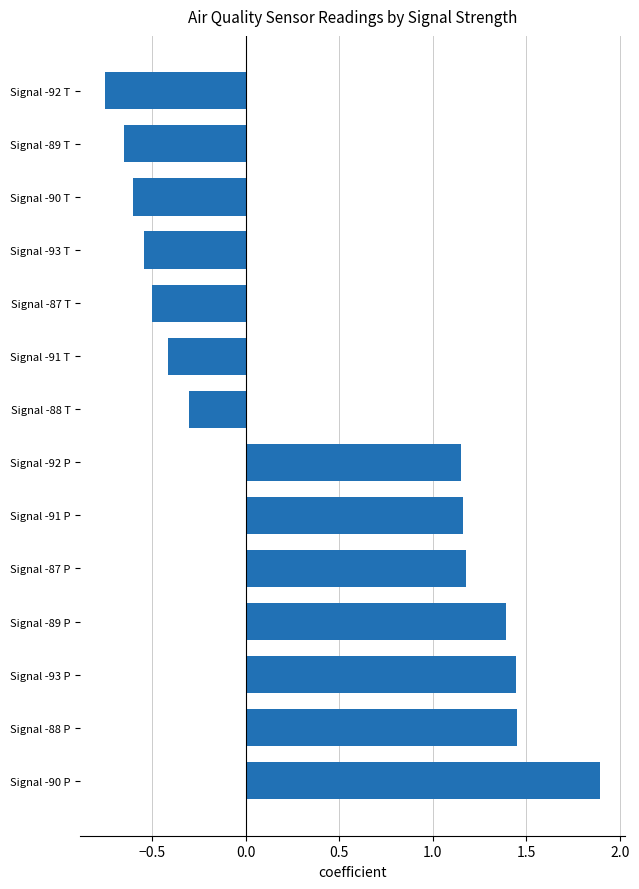

Is it true that the value at Signal -88 T is -0.3?

True